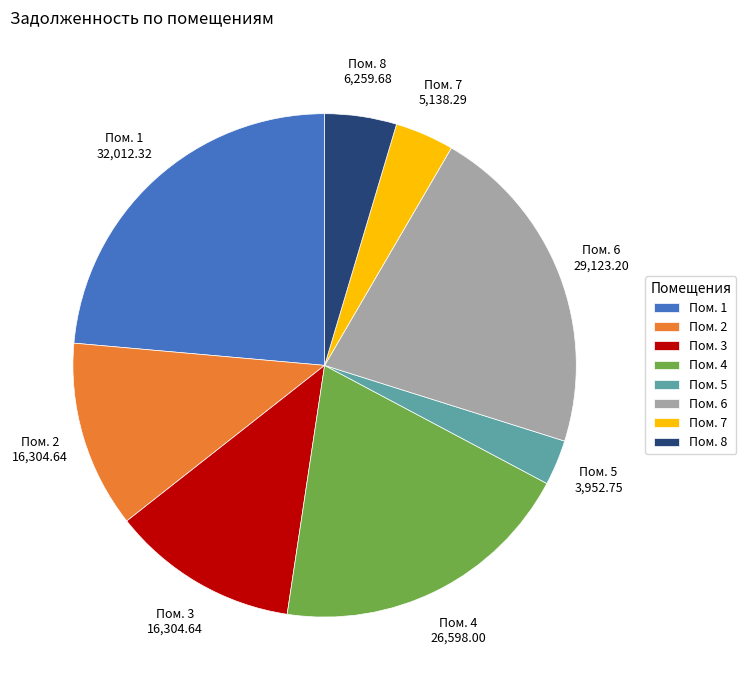

Is the sum of Пом. 1 and Пом. 5 greater than half?

No